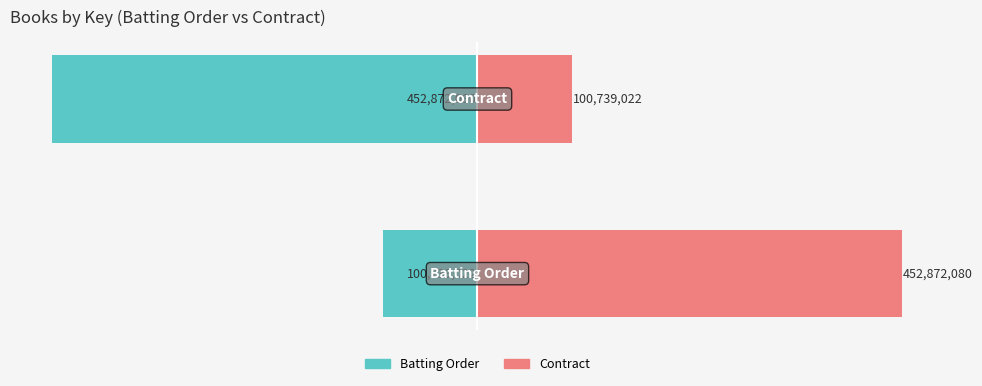

Reading left to right, extract all data points from this chart.

Batting Order (Key): -100.7	-452.9
Contract (Key): 452.9	100.7